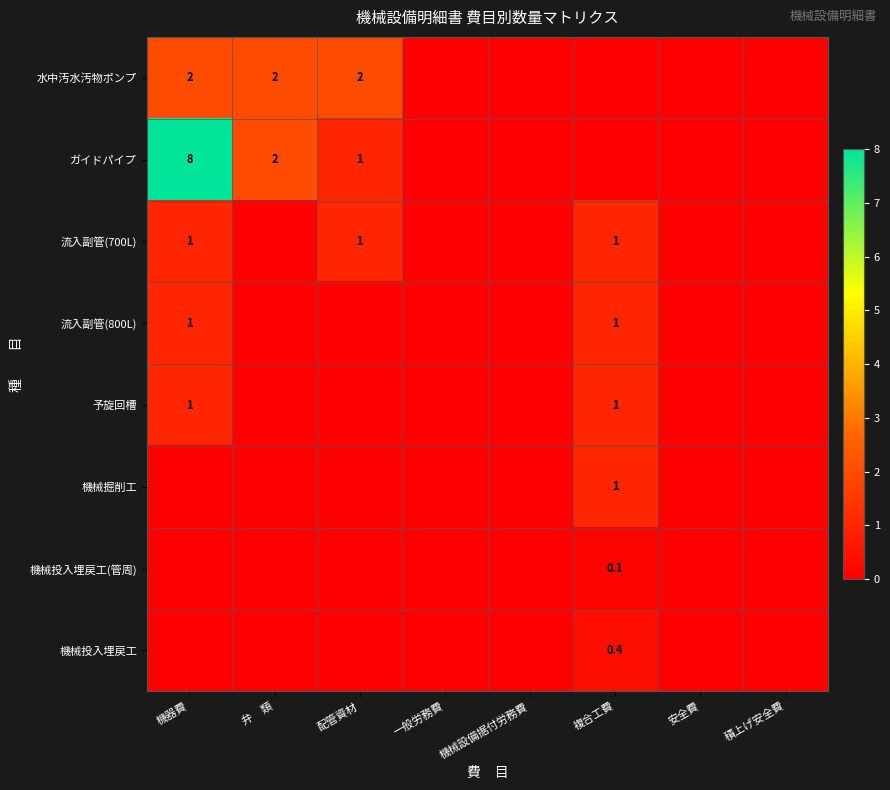

What is the sum of all 流入副管(700L) values?

3.0